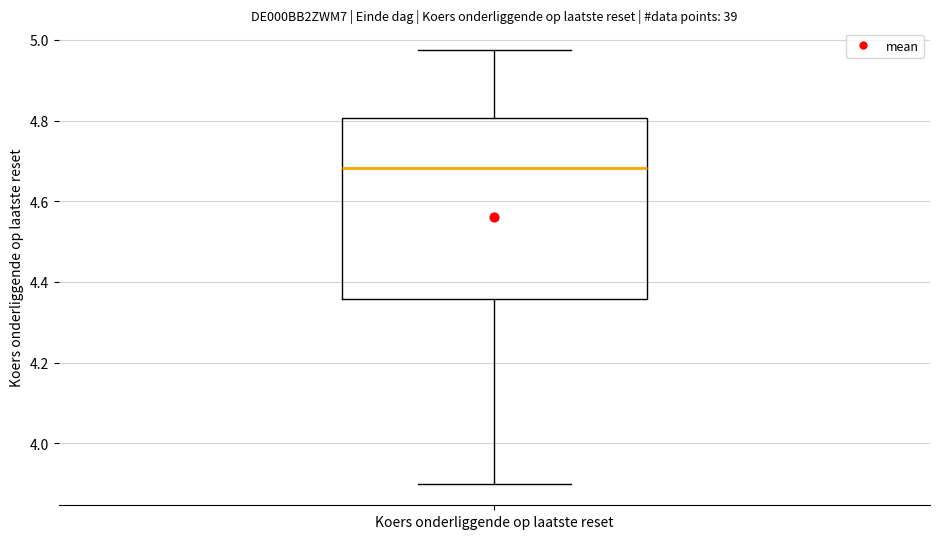

Where does the median line of the box for Koers onderliggende op laatste reset sit on the y-axis? The values are not printed on the chart, so give them approximately, as read against the axis.

4.68